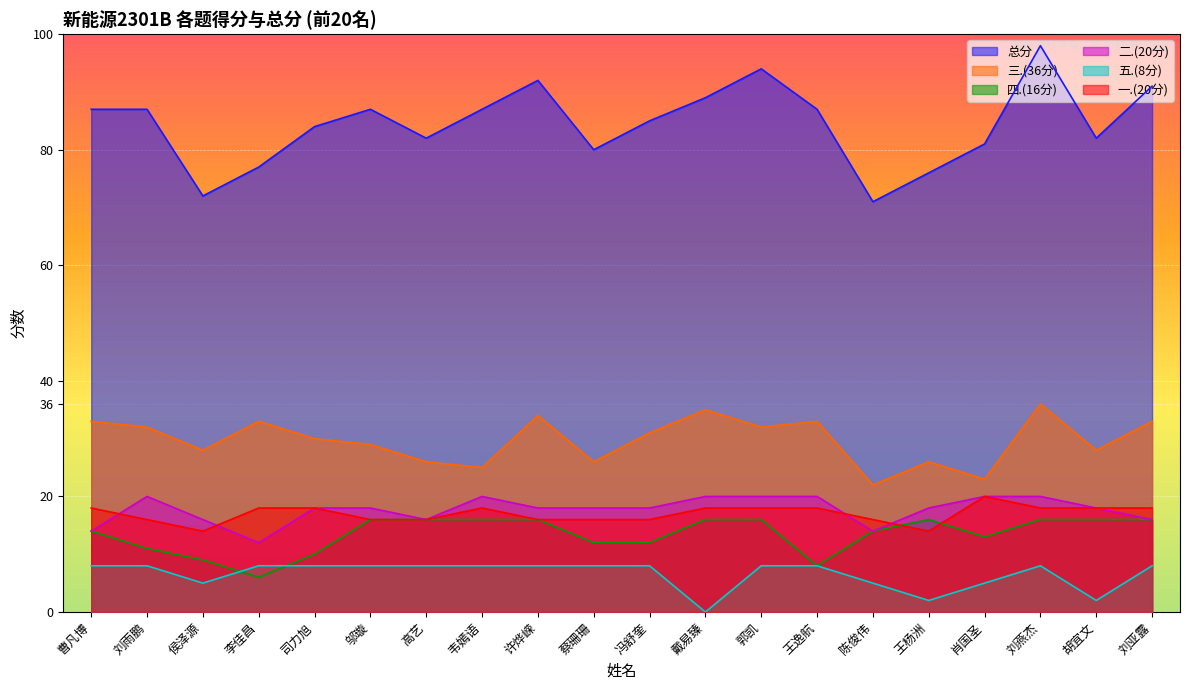

List the series in order of their peak value, lowest first.

五.(8分), 四.(16分), 二.(20分), 一.(20分), 三.(36分), 总分